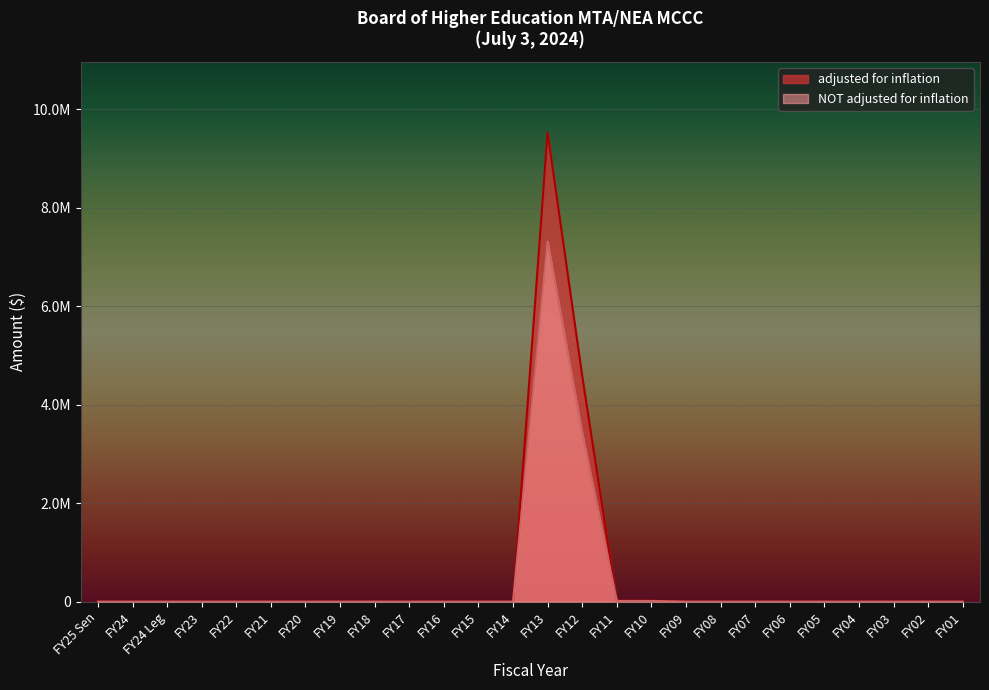

The adjusted for inflation series shows 3762600 at FY04. True or false?

False